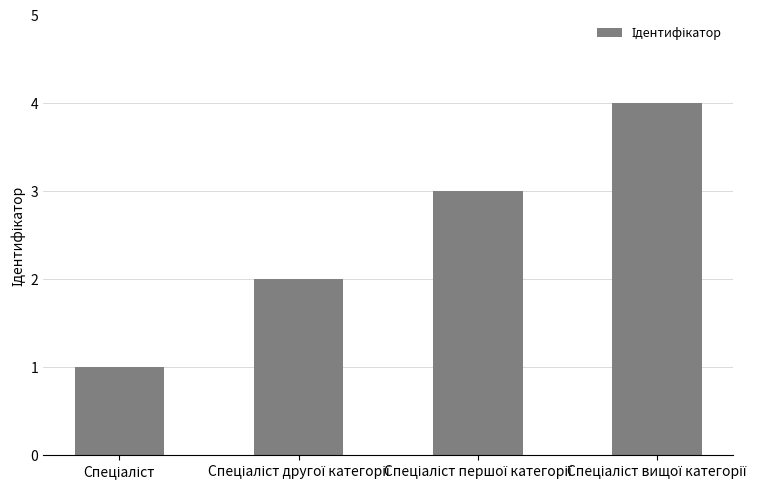

What is the maximum value shown in the chart?

4